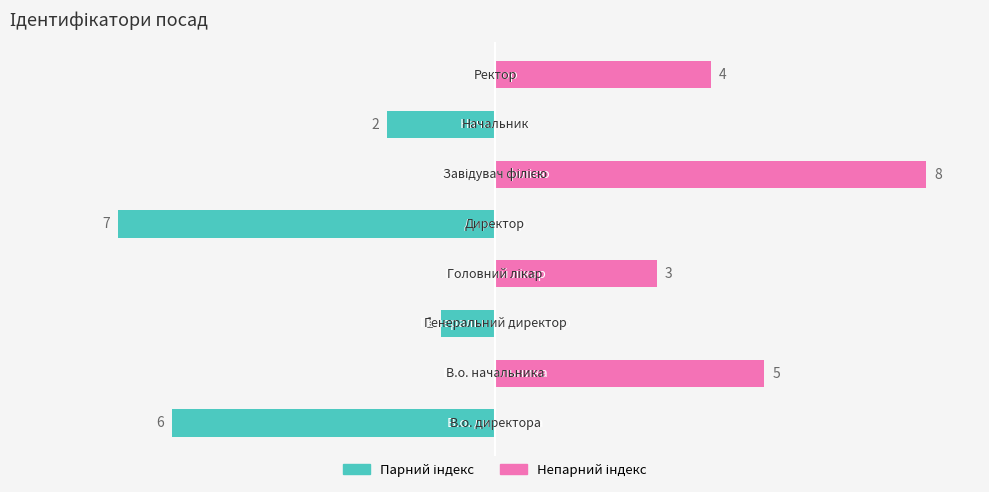

Reading left to right, list all the values displayed in this chart.

Ідентифікатор (парний): 0=-6	1=0	2=-1	3=0	4=-7	5=0	6=-2	7=0
Ідентифікатор (непарний): 0=0	1=5	2=0	3=3	4=0	5=8	6=0	7=4